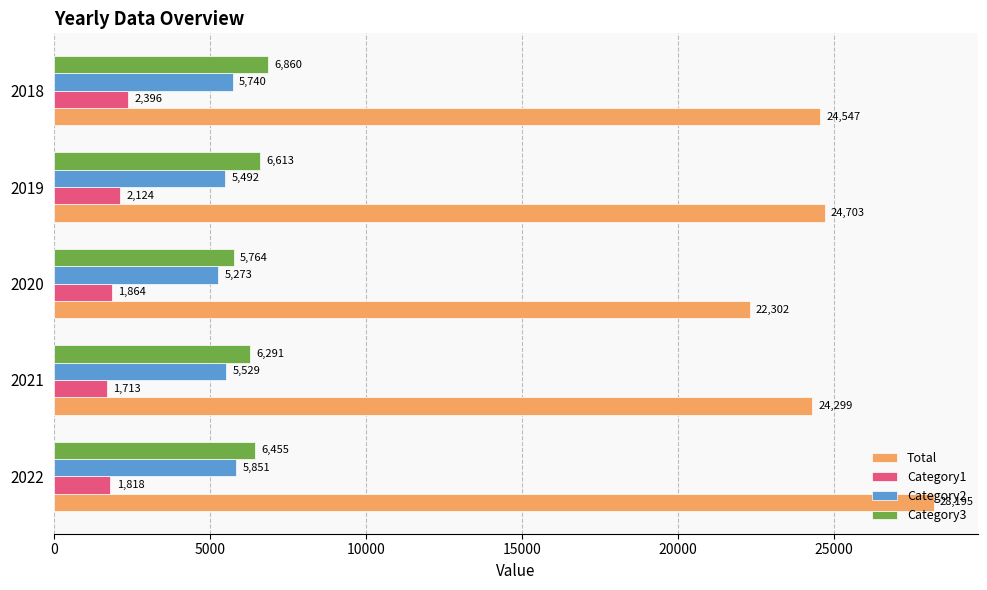

Rank the series by their maximum value, from lowest to highest.

Category1, Category2, Category3, Total